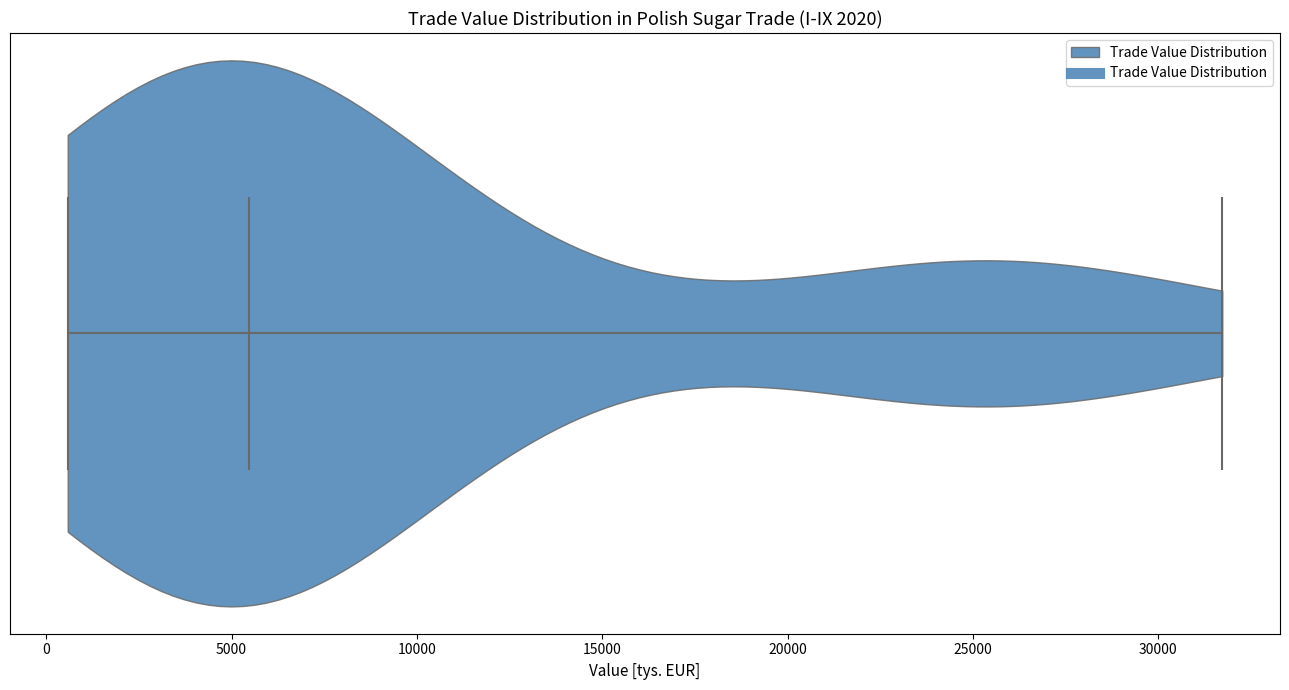

Read this violin plot against the x-axis: where its median line is, and the lowest and highest points the violin reaches. The values are not printed on the chart, so give them approximately, as read against the axis.

median line 5500, lowest point 500, highest point 31500